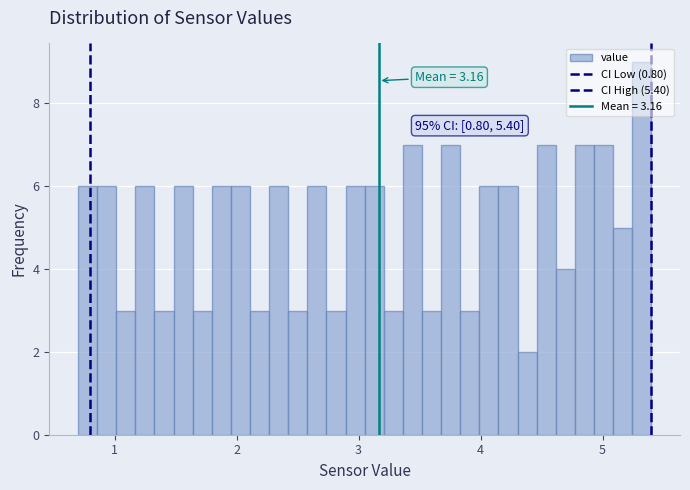

Around what value on the x-axis is the tallest bar? Give the approximate position of its centre, as read against the axis.

5.3